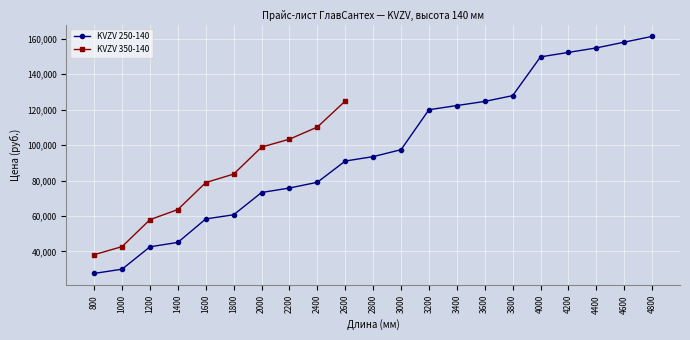

What is the value of the 21st point from the left?

161284.7